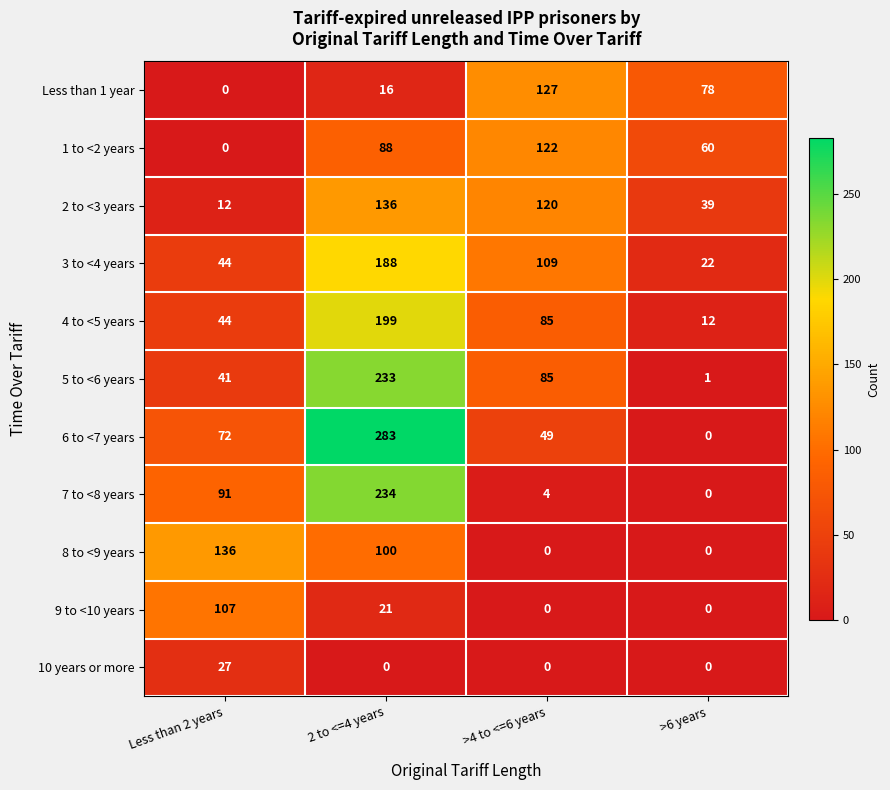

What is the difference between the 3 to <4 years values at >4 to <=6 years and 2 to <=4 years?

79